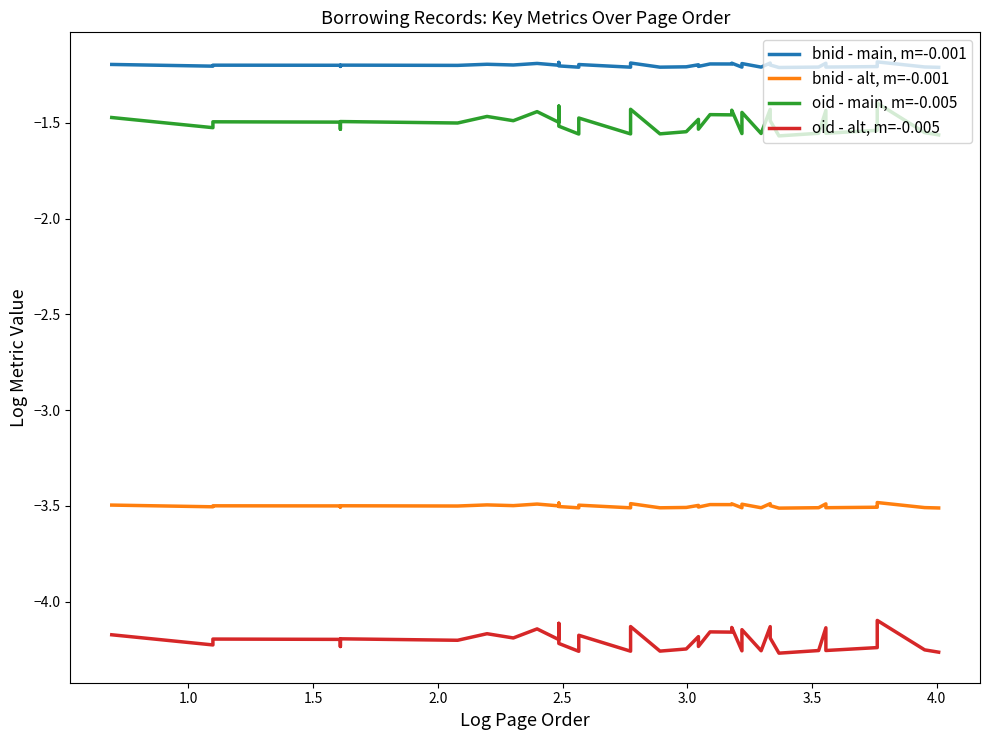

What is the greatest value displayed?

-1.2